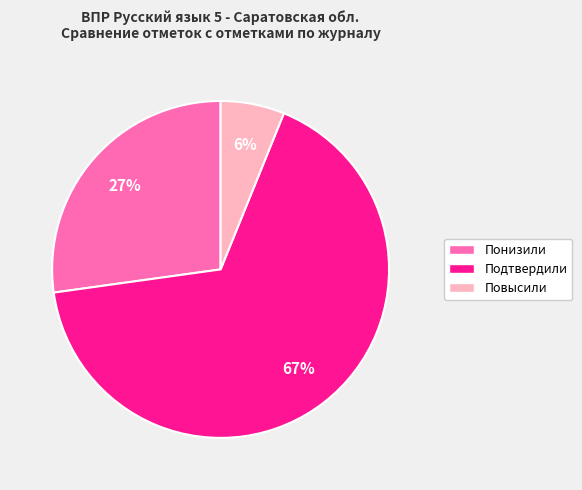

To the nearest percent, what portion does Подтвердили represent?

67%